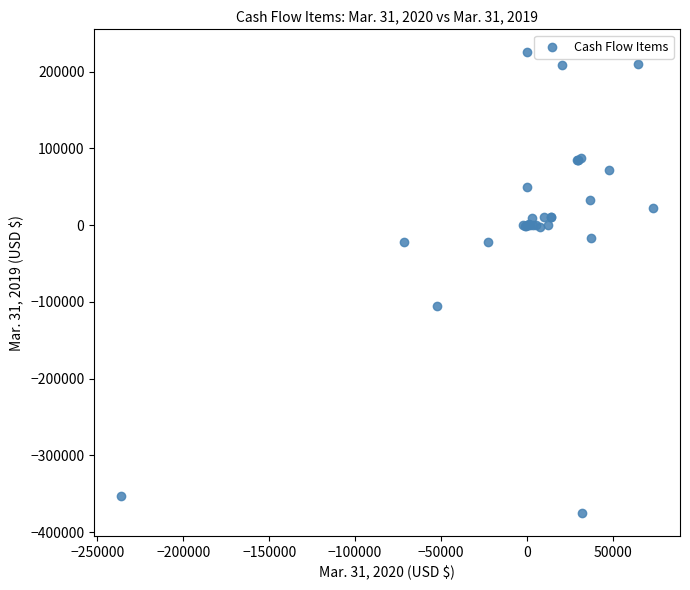

What Y value in the scatter plot is closest to -75073?

-106059